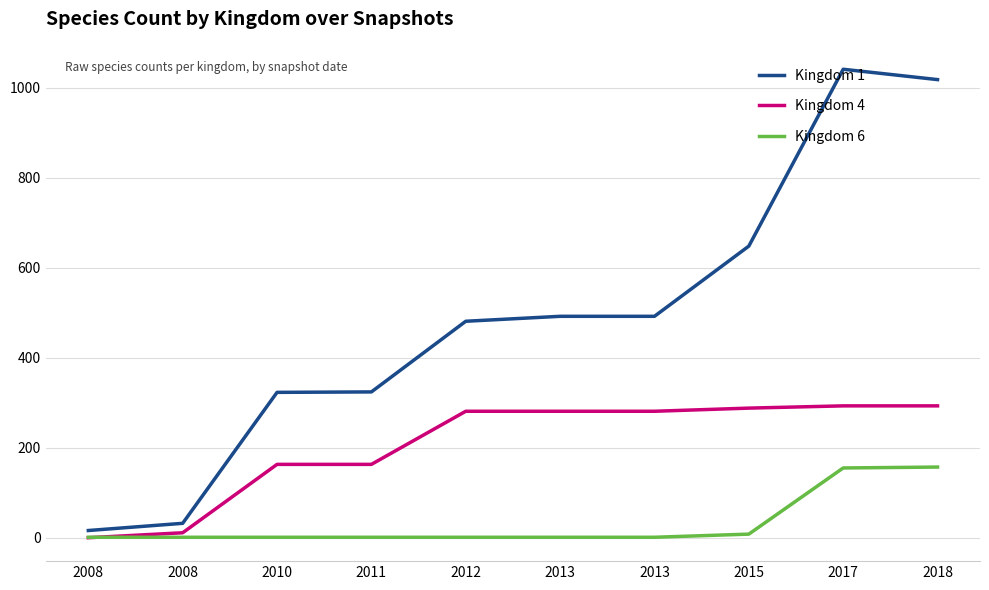

How many lines are shown in the chart?

3